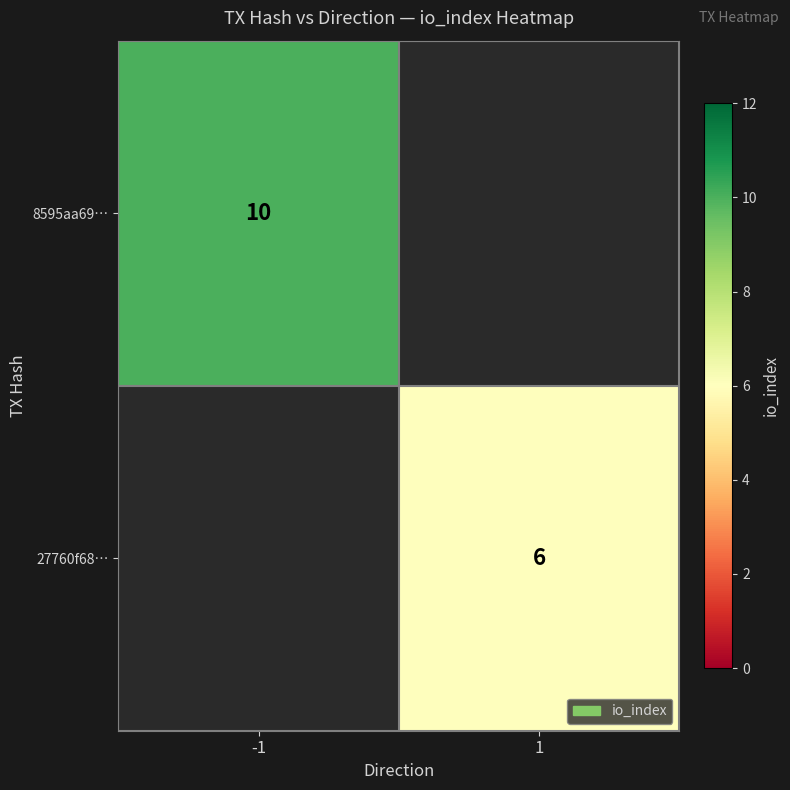

The value of 8595aa69… at -1 is 10. True or false?

True